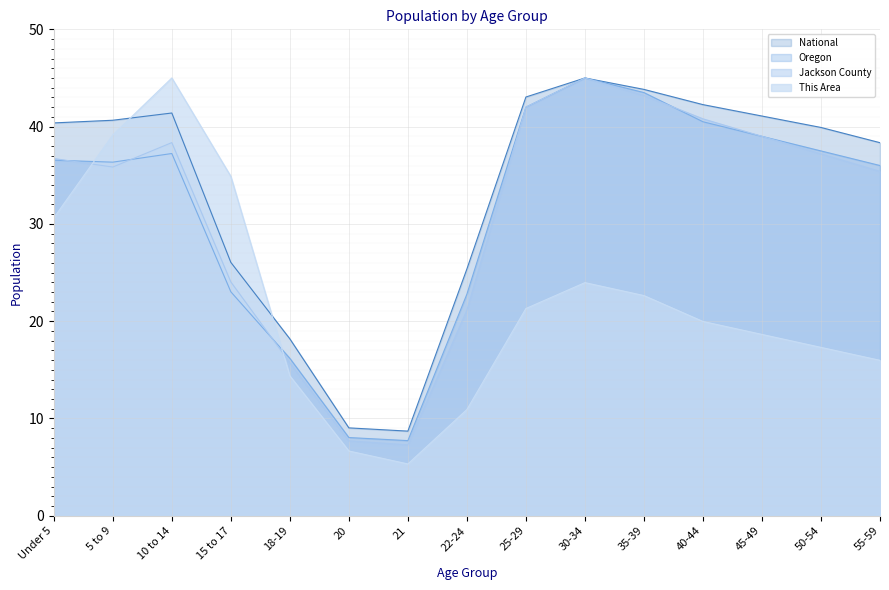

What is the value of the This Area point at the 12th from the left?

20.0